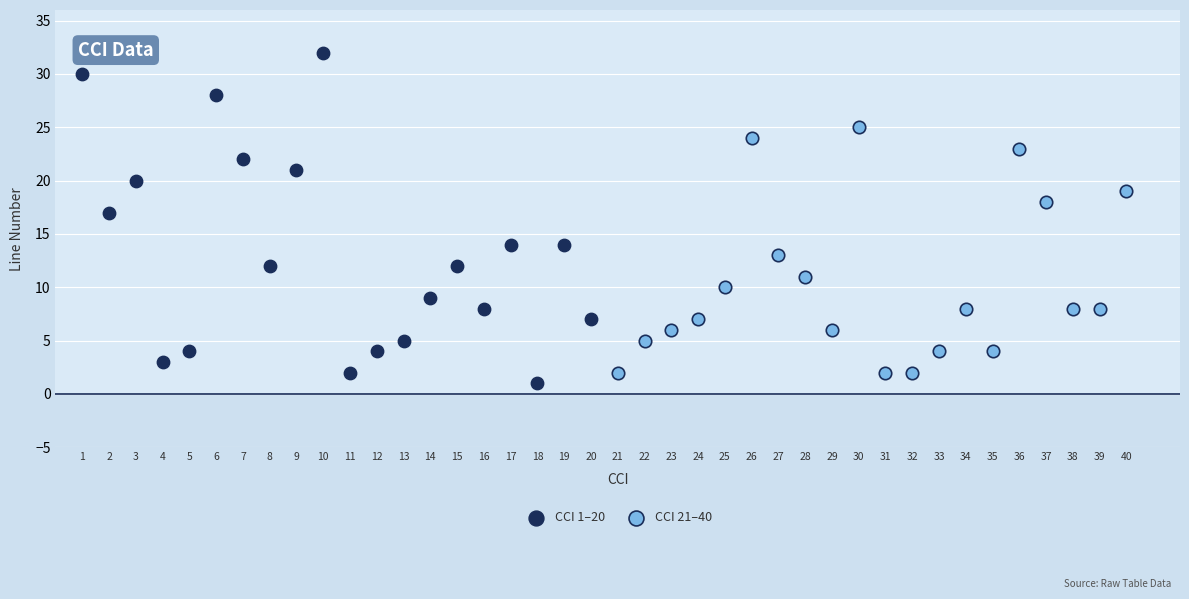

Which series contains the highest Y value?

CCI 1–20